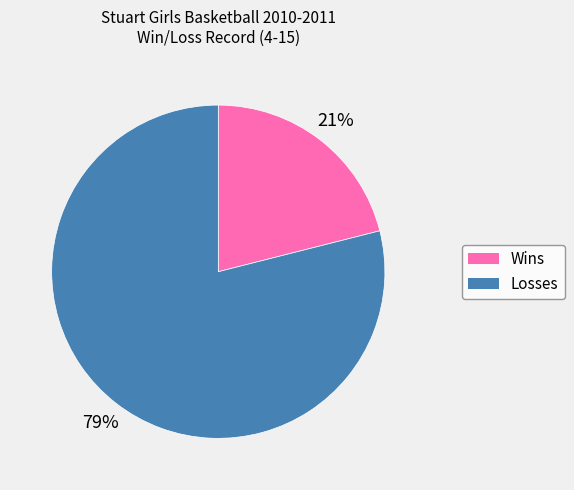

Combined, do Losses and Wins account for over 50%?

Yes